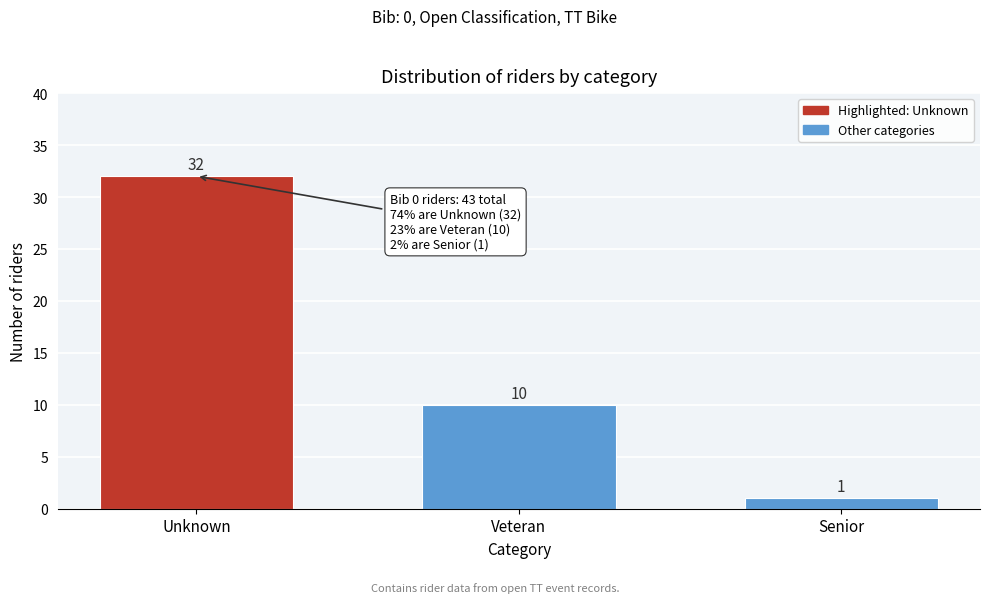

Reading left to right, transcribe all the data shown in this chart.

Unknown=32	Veteran=10	Senior=1